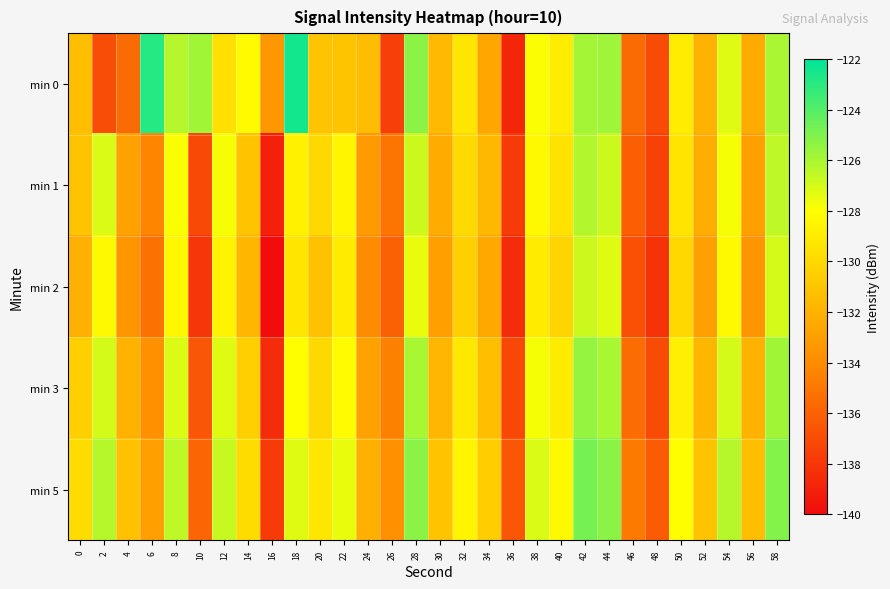

How many distinct data groups are displayed?

5